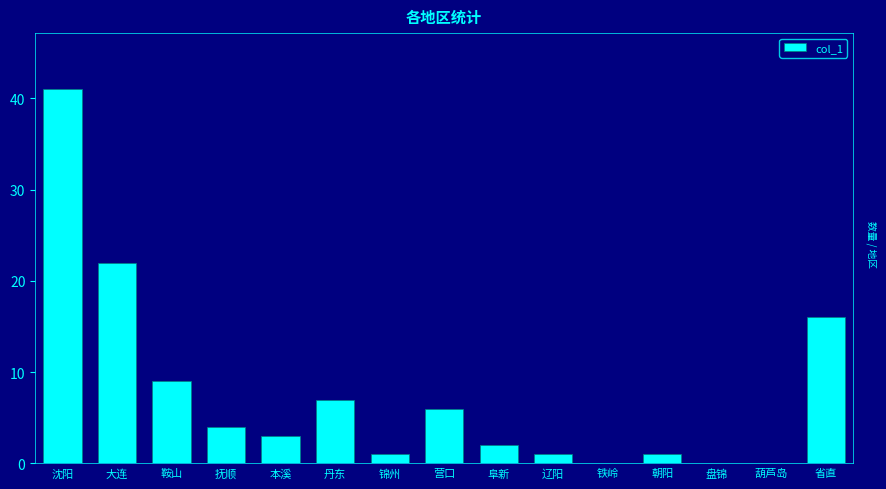

Where is the data nearest to the value 20?

大连